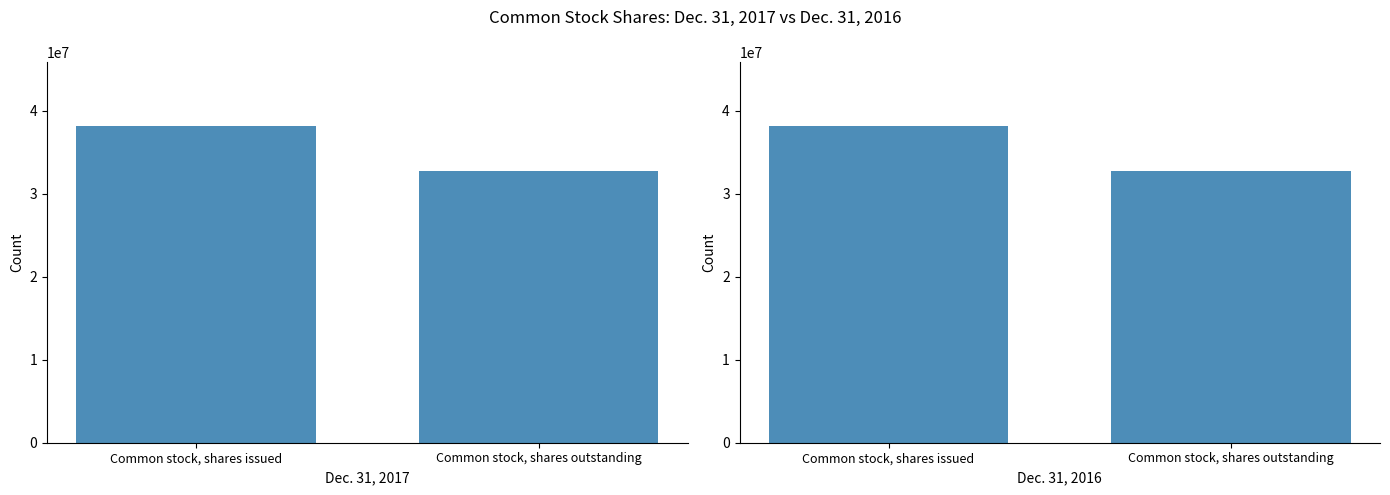

What is the sum of all Dec. 31, 2017 values?

70927398